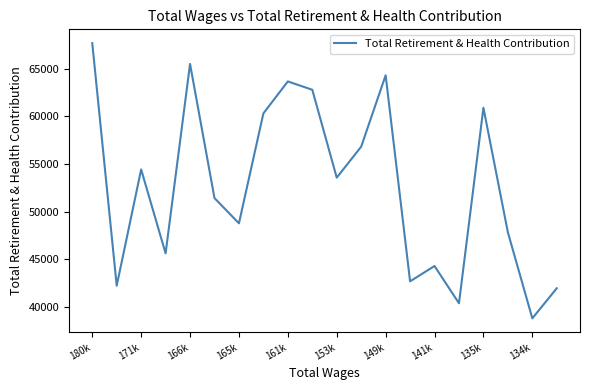

What is the smallest value displayed?

38804